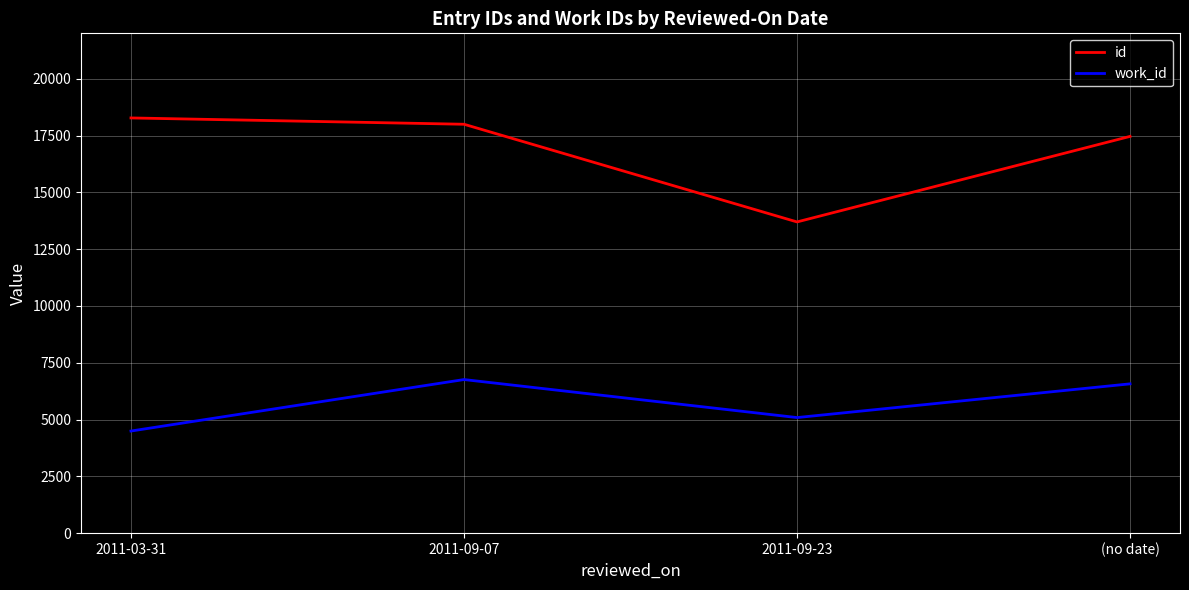

At 2011-03-31, list the series in order from largest to smallest.

id, work_id